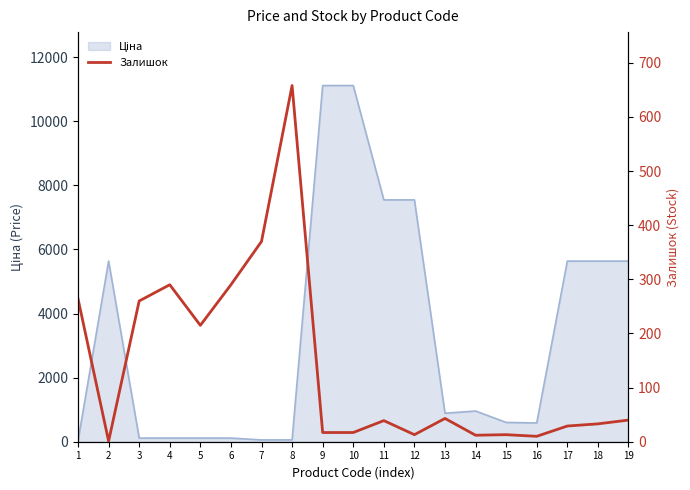

What is the greatest value displayed?

658